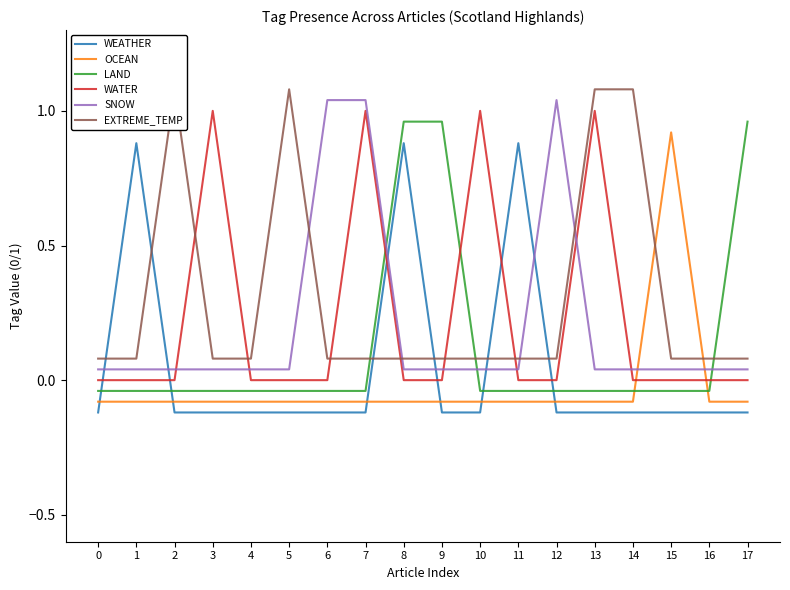

Rank the categories by LAND value from lowest to highest.

0, 1, 2, 3, 4, 5, 6, 7, 10, 11, 12, 13, 14, 15, 16, 8, 9, 17